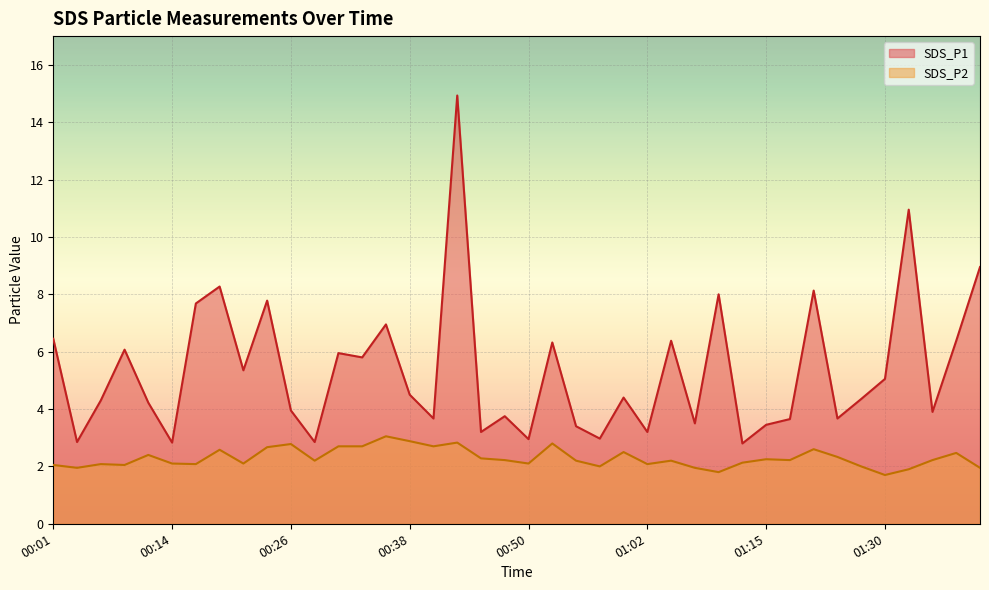

Where is SDS_P2 nearest to the value 2?

00:57